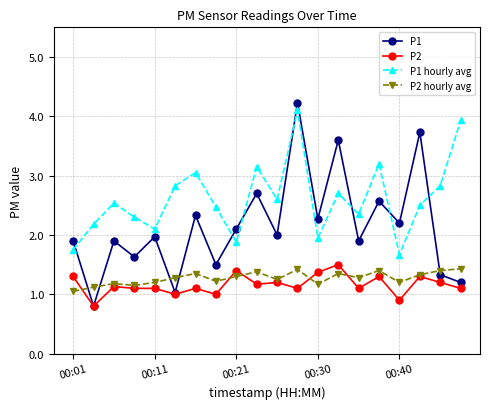

True or false: P1 hourly avg has more than 1 points higher than both neighbors.

True